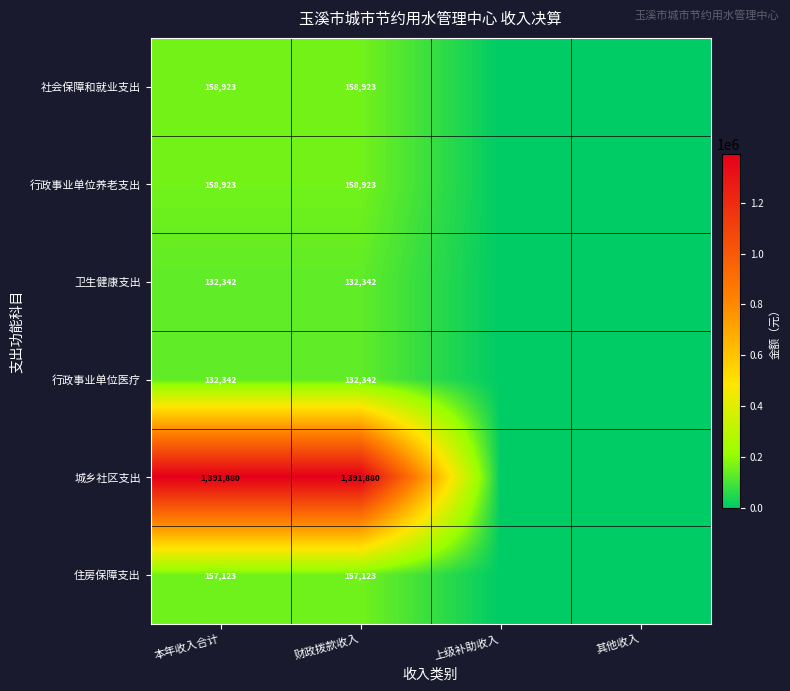

How many distinct data groups are displayed?

6